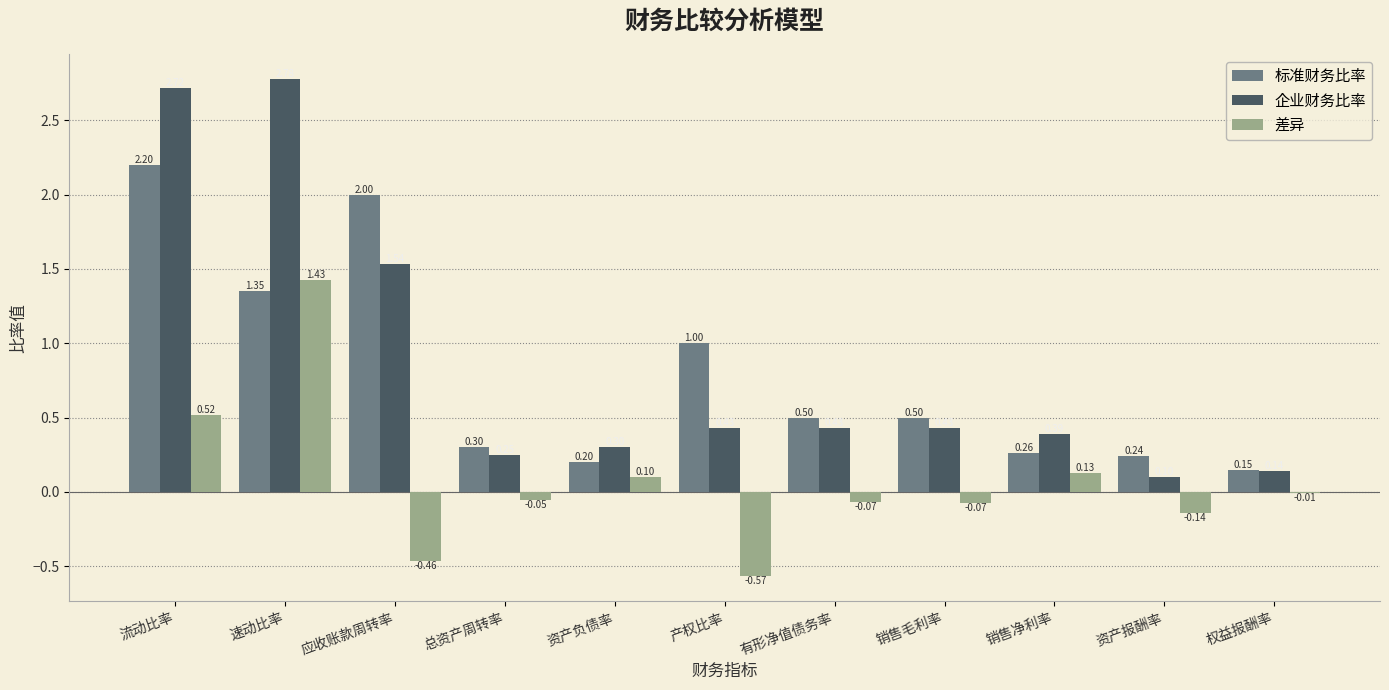

What is the sum of all 差异 values?

0.8